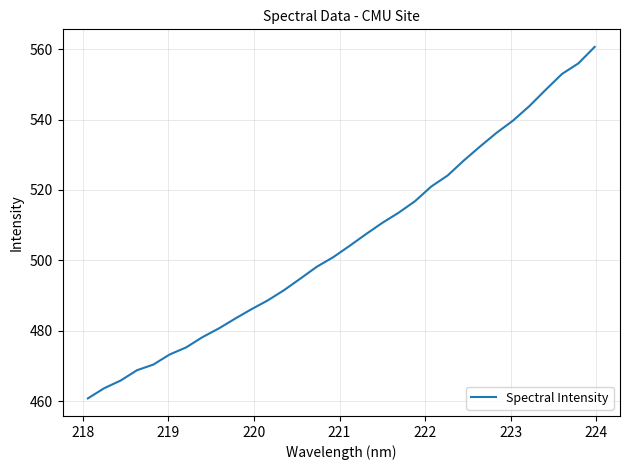

What is the difference between the maximum and minimum values?

99.8